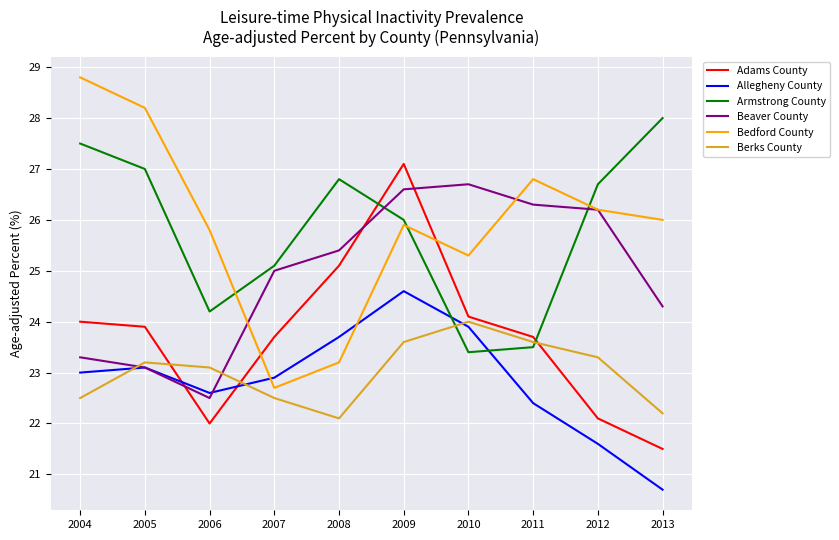

What are all the series names shown in the legend?

Adams County, Allegheny County, Armstrong County, Beaver County, Bedford County, Berks County